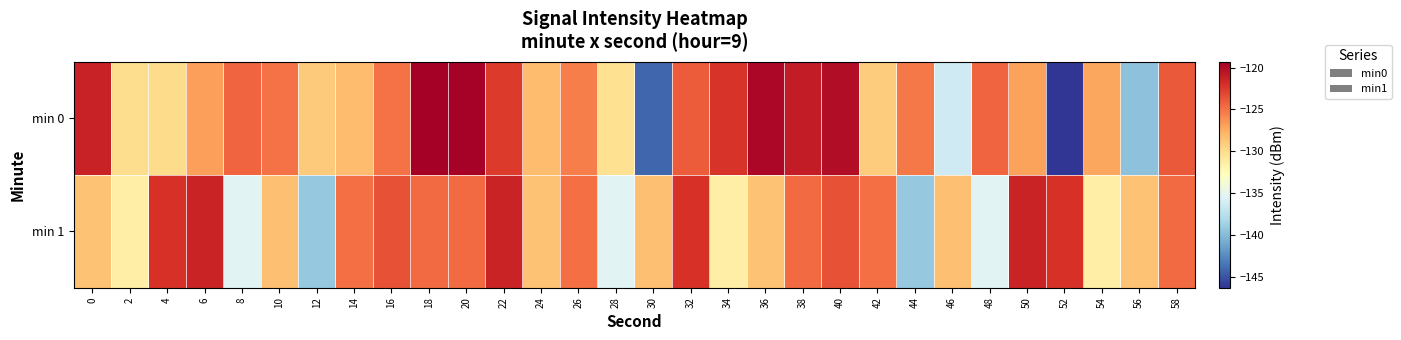

Which series has the largest range (max minus min)?

min 0